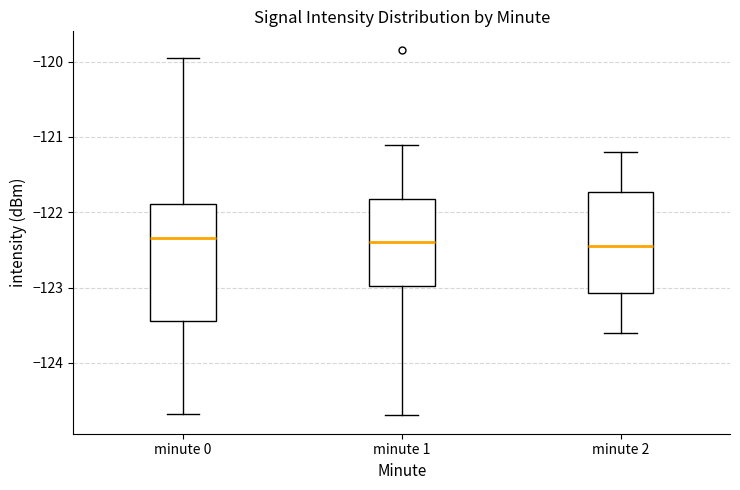

Reading left to right, transcribe this box plot: for each box, give where its median line is, the range the box spans, and where its two whiskers end, as read against the y-axis. The values are not printed on the chart, so give them approximately, as read against the axis.

minute 0: median -122.3, box -123.4 to -121.9, whiskers -124.7 to -119.9
minute 1: median -122.4, box -123.0 to -121.8, whiskers -124.7 to -121.1
minute 2: median -122.4, box -123.1 to -121.7, whiskers -123.6 to -121.2